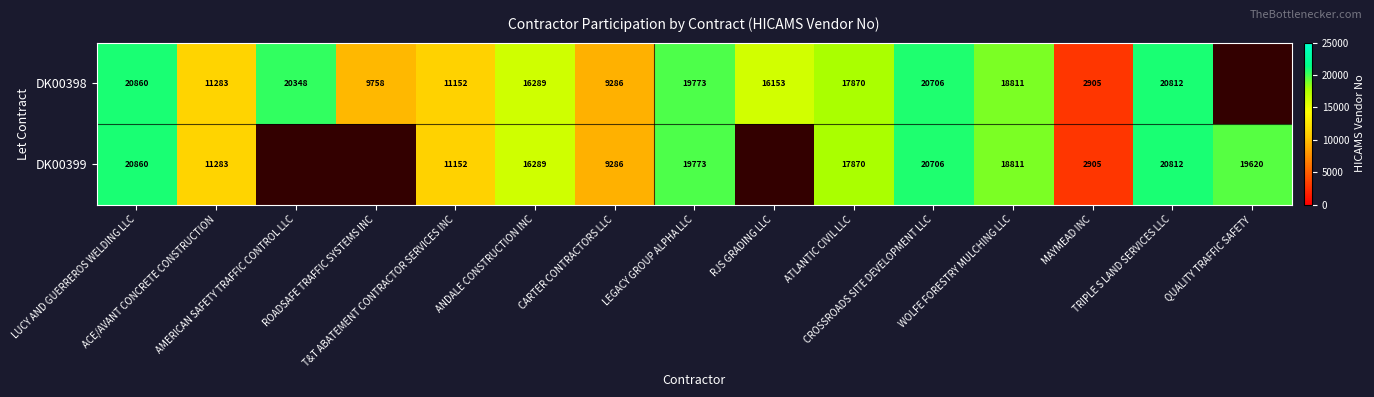

Which series has the widest spread of values?

DK00398